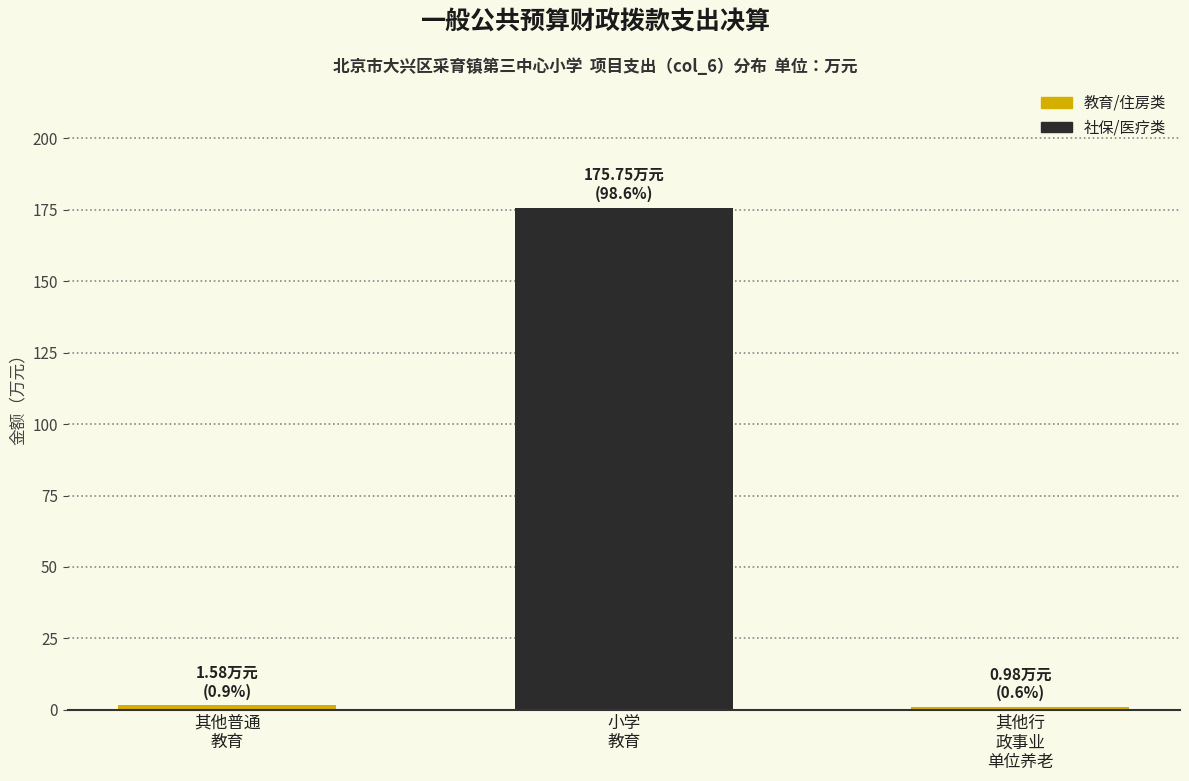

What is the average value?

59.4